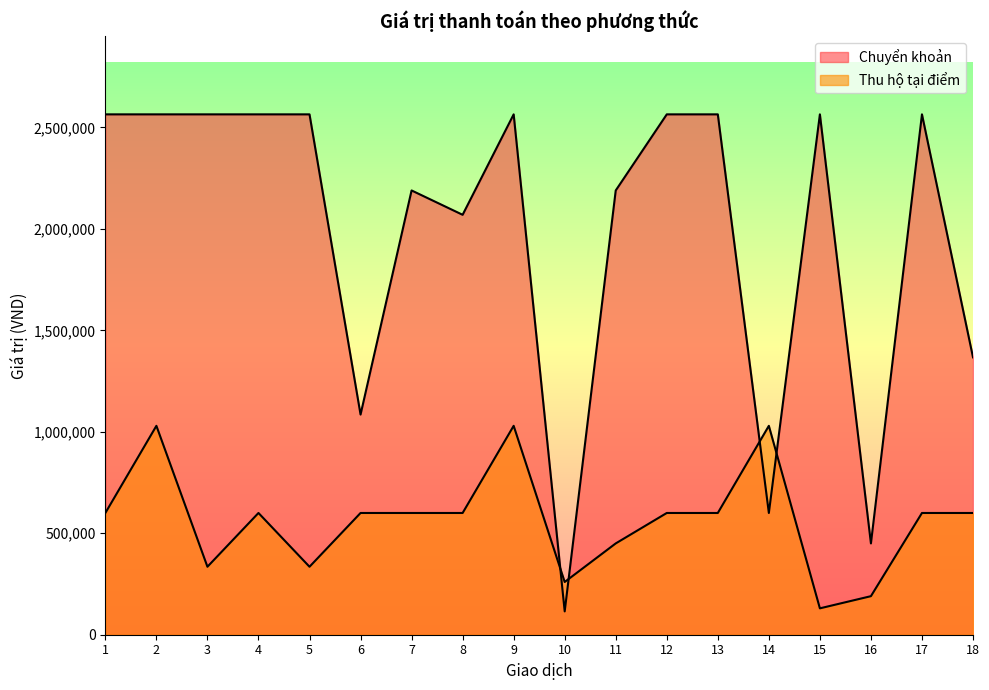

At how many categories does at least one series exceed 1453313?

13